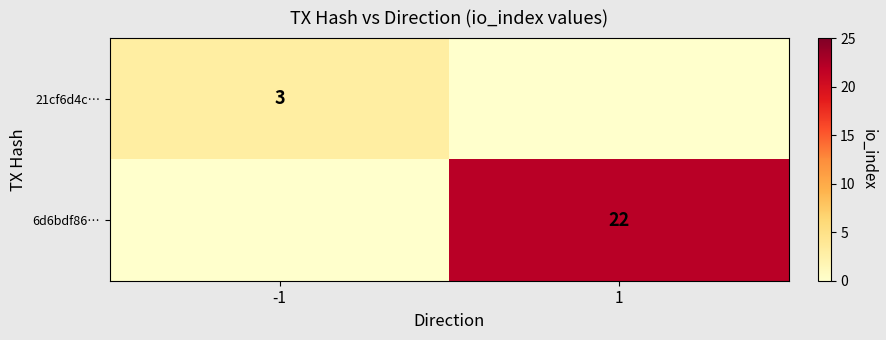

What is the greatest value displayed?

22